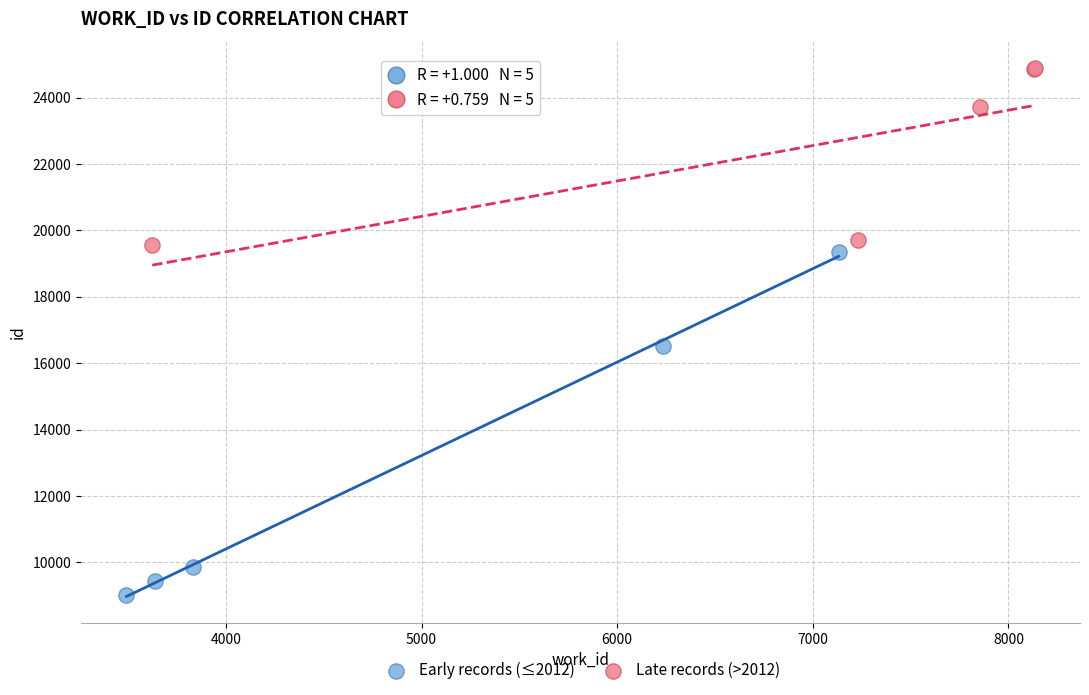

Which series has the widest spread of Y values?

Early records (≤2012)